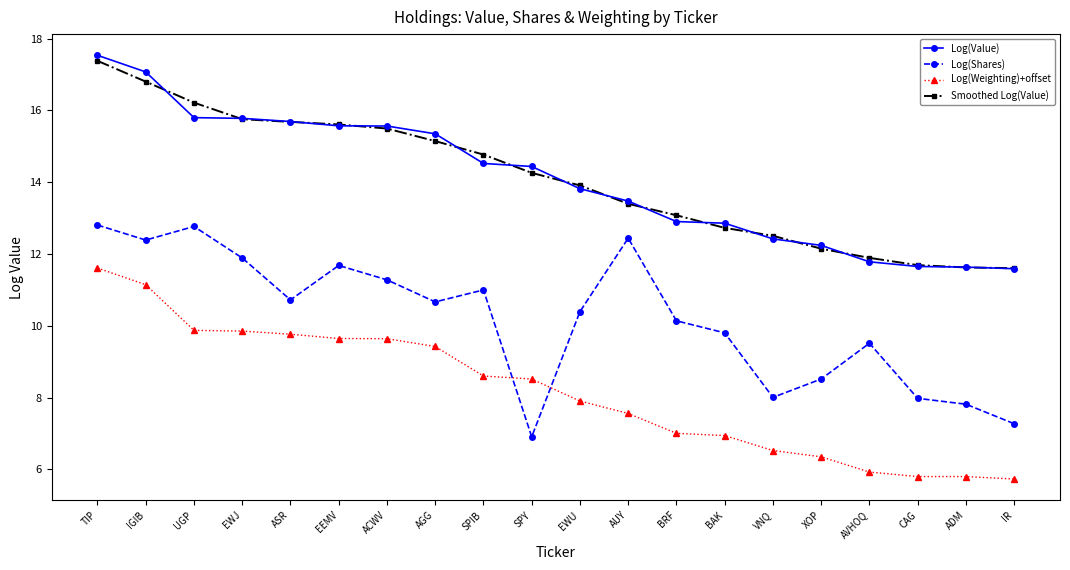

What is the smallest value displayed?

5.7